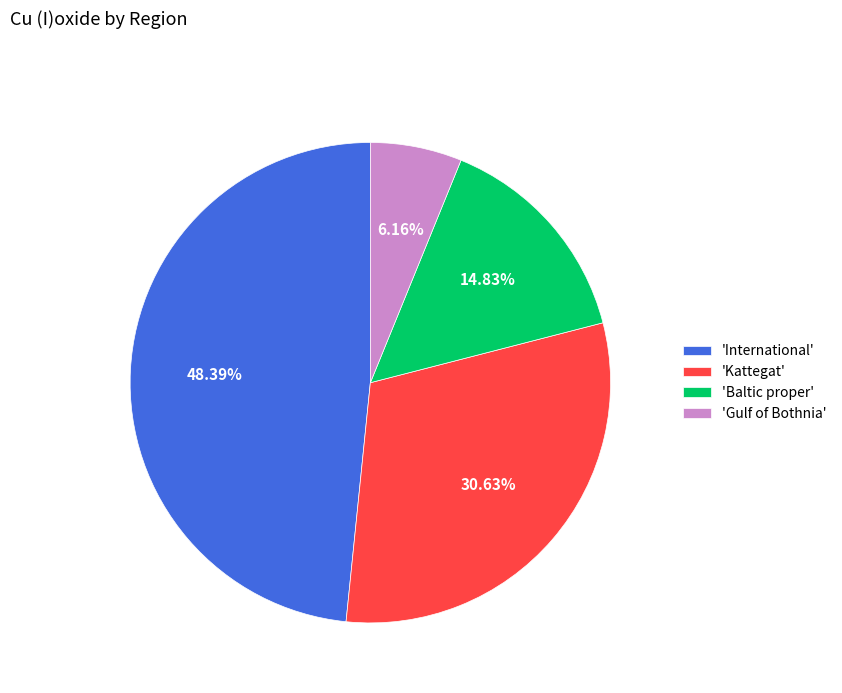

Which slice is the smallest?

'Gulf of Bothnia'